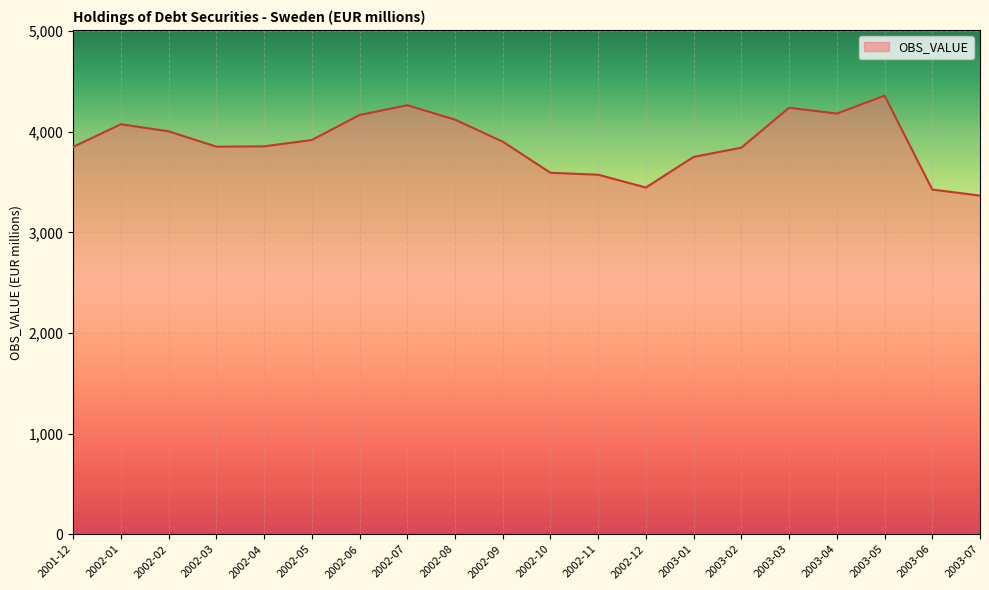

What is the difference between the second highest and second lowest values?

837.7